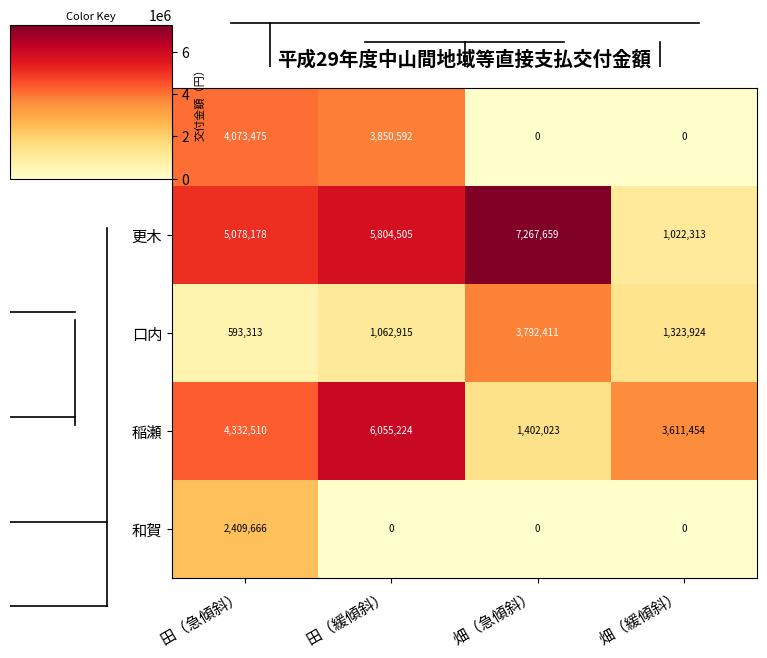

What is the difference between the 口内 values at 田（緩傾斜） and 田（急傾斜）?

469602